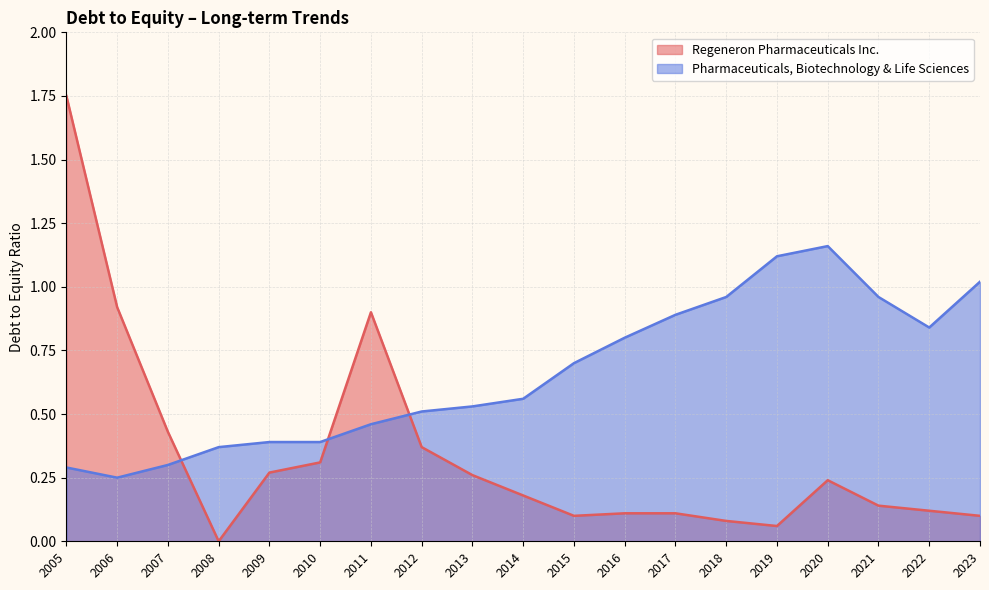

What is the highest value of the Regeneron Pharmaceuticals Inc. series?

1.8